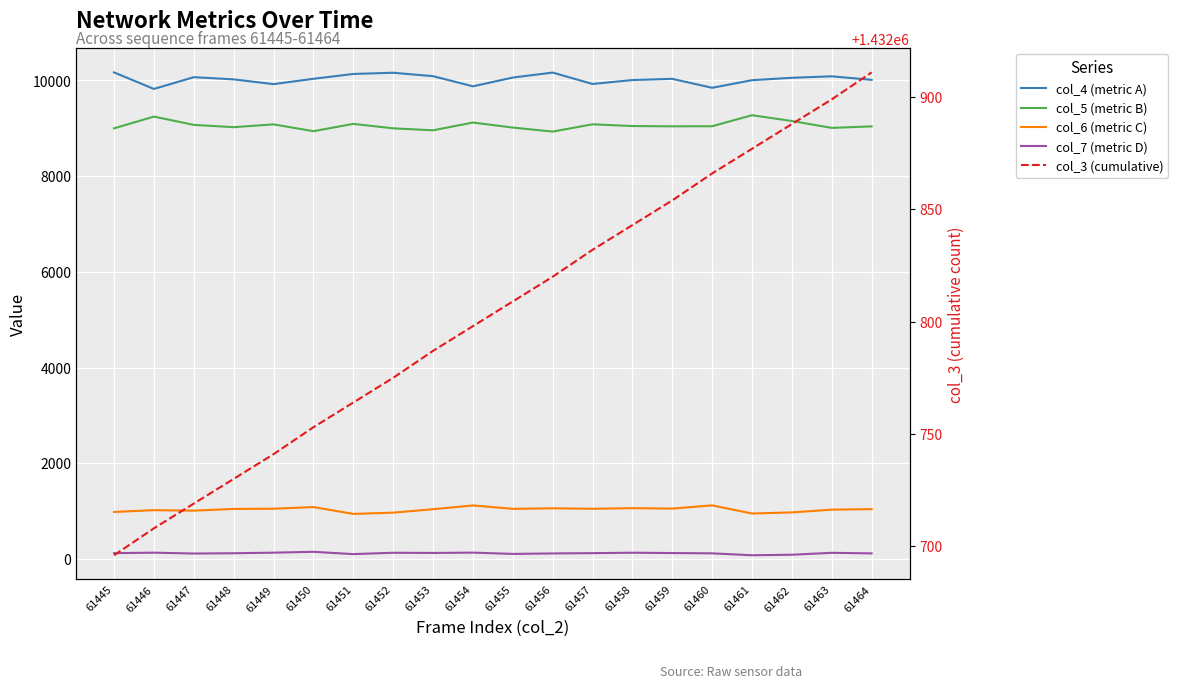

Reading right to left, transcribe all the data shown in this chart.

col_4 (metric A): 61464=10013	61463=10087	61462=10056	61461=10006	61460=9847	61459=10034	61458=10009	61457=9927	61456=10165	61455=10061	61454=9878	61453=10090	61452=10162	61451=10136	61450=10035	61449=9924	61448=10023	61447=10069	61446=9823	61445=10169
col_5 (metric B): 61464=9041	61463=9009	61462=9153	61461=9274	61460=9044	61459=9042	61458=9048	61457=9084	61456=8932	61455=9016	61454=9121	61453=8959	61452=9000	61451=9093	61450=8940	61449=9083	61448=9024	61447=9072	61446=9245	61445=9000
col_6 (metric C): 61464=1043	61463=1032	61462=974	61461=951	61460=1121	61459=1054	61458=1063	61457=1050	61456=1060	61455=1049	61454=1120	61453=1041	61452=969	61451=943	61450=1086	61449=1051	61448=1047	61447=1011	61446=1021	61445=984
col_7 (metric D): 61464=118	61463=130	61462=90	61461=79	61460=119	61459=125	61458=132	61457=123	61456=117	61455=107	61454=134	61453=127	61452=131	61451=103	61450=151	61449=133	61448=121	61447=115	61446=133	61445=123
col_3 (cumulative): 61464=1432911	61463=1432899	61462=1432888	61461=1432877	61460=1432866	61459=1432854	61458=1432843	61457=1432832	61456=1432820	61455=1432809	61454=1432798	61453=1432787	61452=1432775	61451=1432764	61450=1432753	61449=1432741	61448=1432730	61447=1432719	61446=1432708	61445=1432696